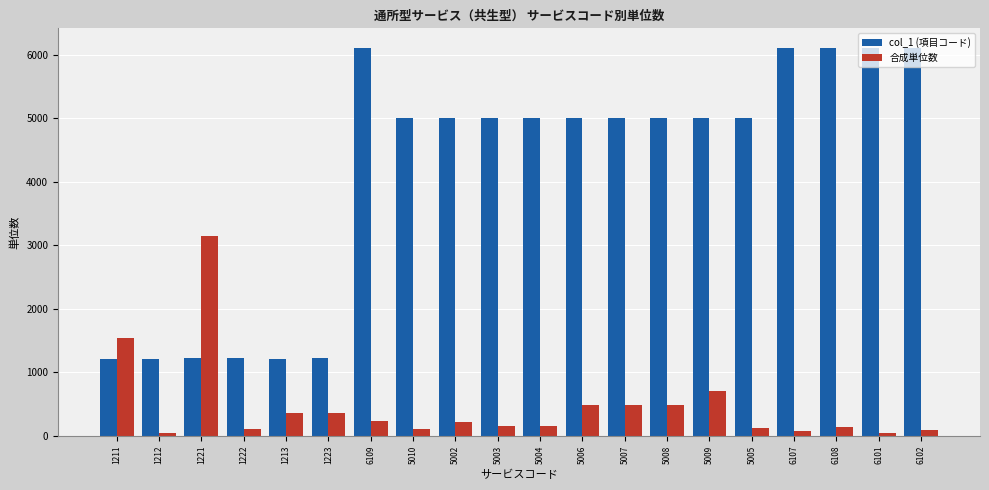

Which series has the largest range (max minus min)?

col_1 (項目コード)